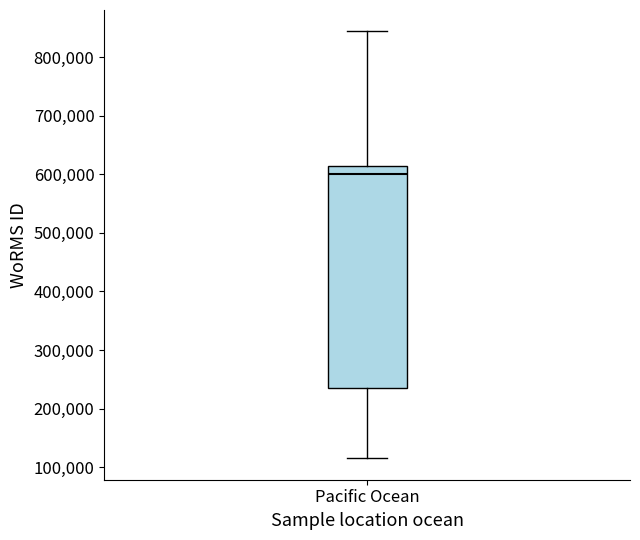

Read this box plot against the y-axis: the position of the median line, the range covered by the box, and the ends of both whiskers. The values are not printed on the chart, so give them approximately, as read against the axis.

median 600000, box 240000 to 610000, whiskers 120000 to 840000